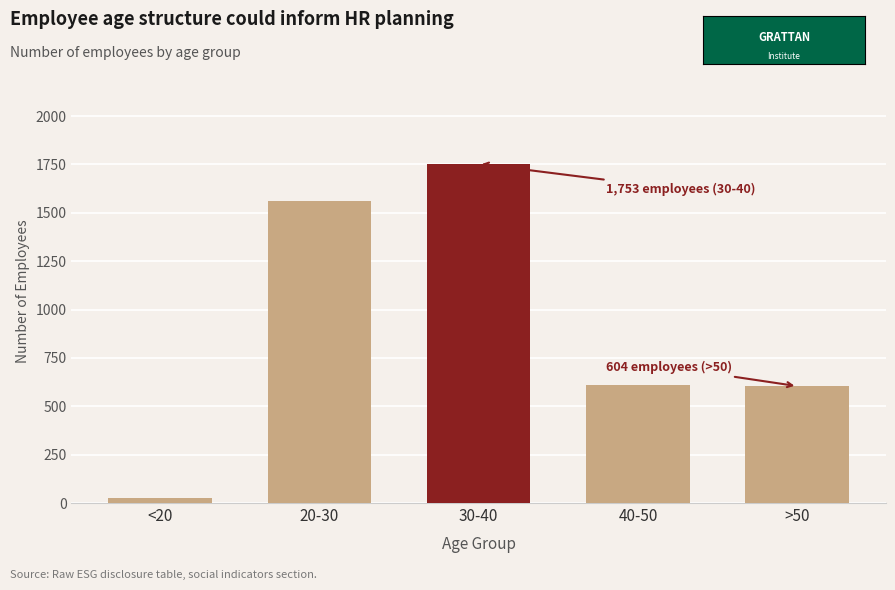

What is the greatest value displayed?

1753